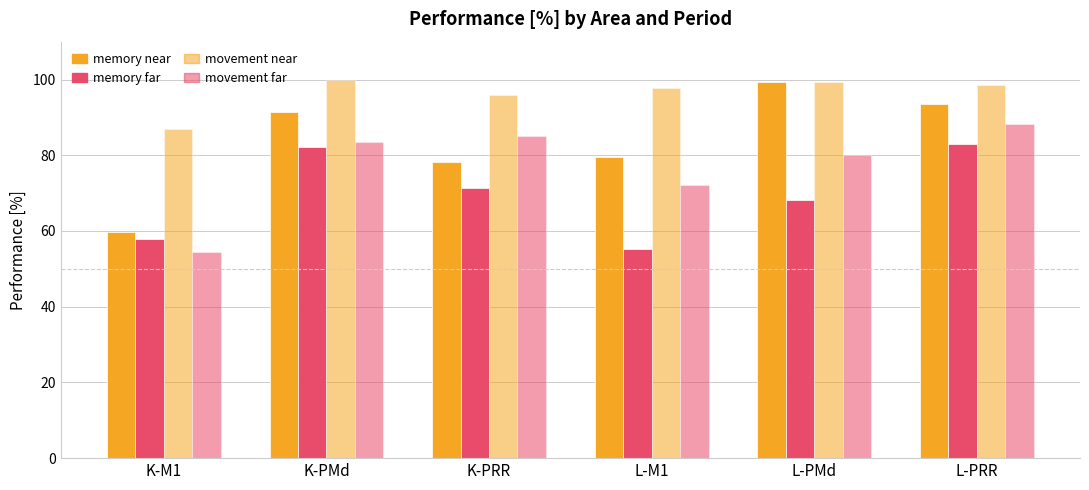

Between K-M1 and L-M1, which series saw the biggest shift?

memory near